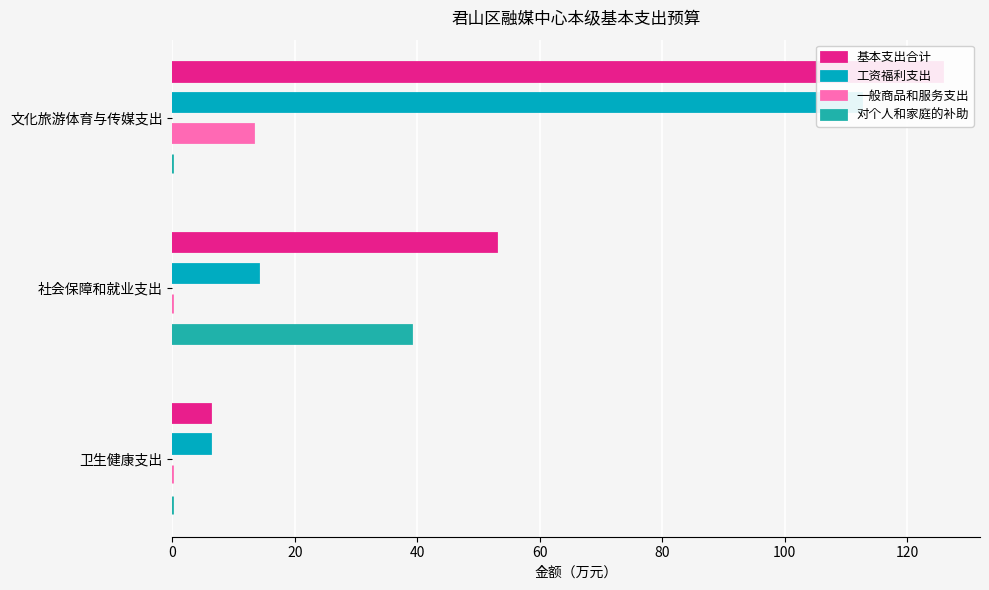

What is the value of the 基本支出合计 bar at the 2nd from the left?

52.8